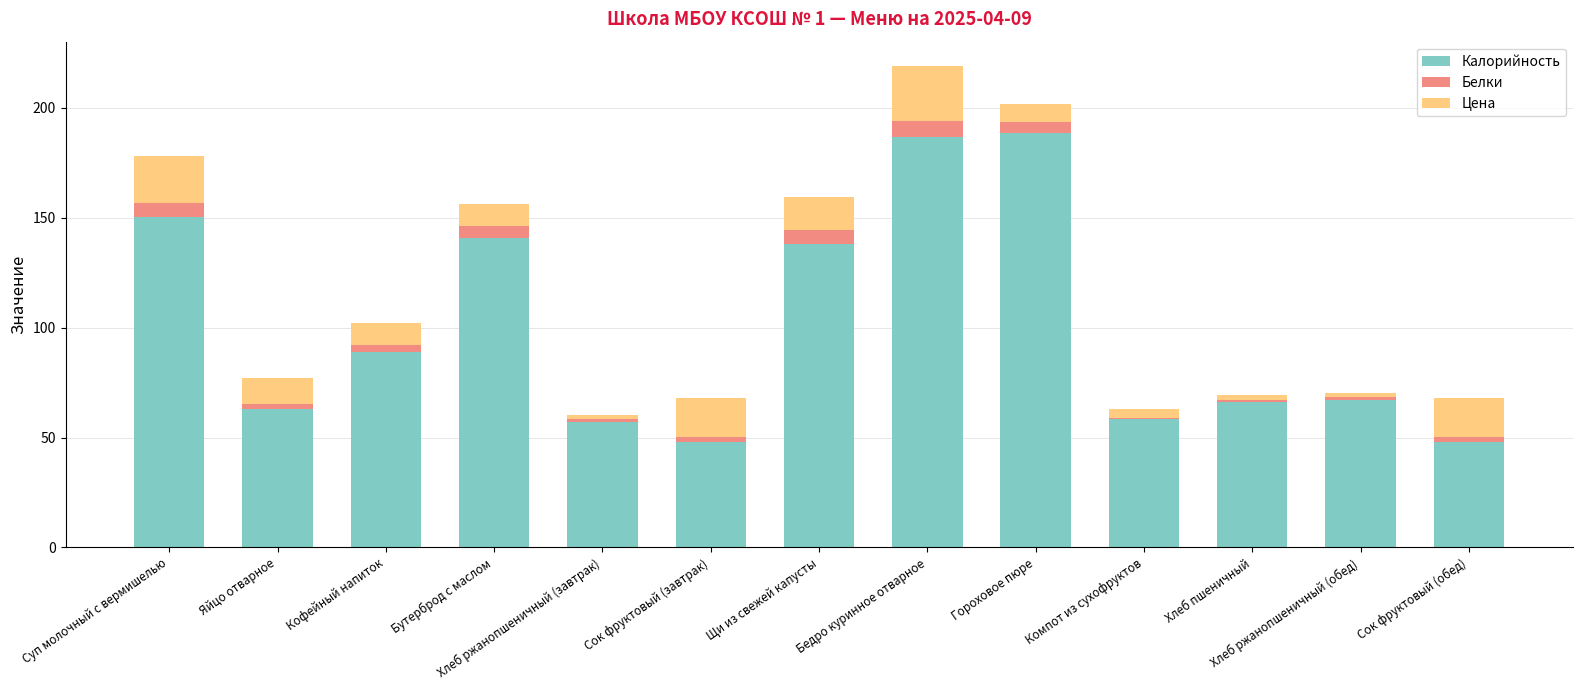

What is the approximate value of Калорийность at Гороховое пюре?

188.7